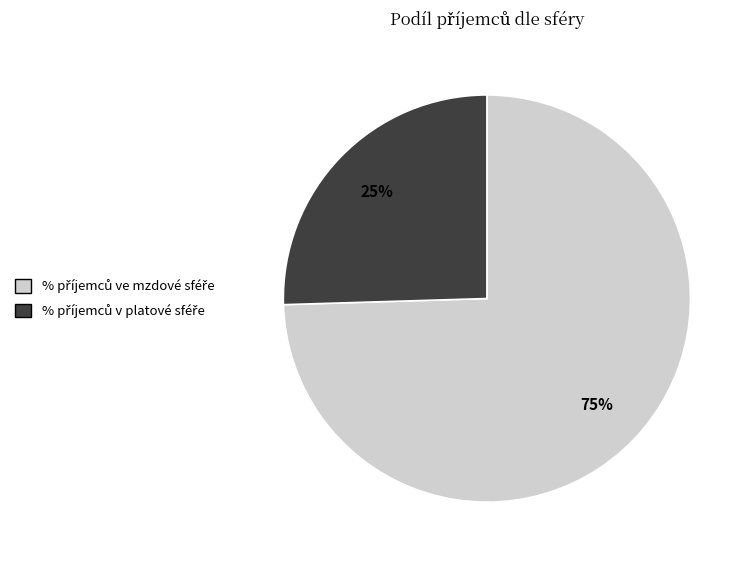

Is there a majority slice in this chart?

Yes